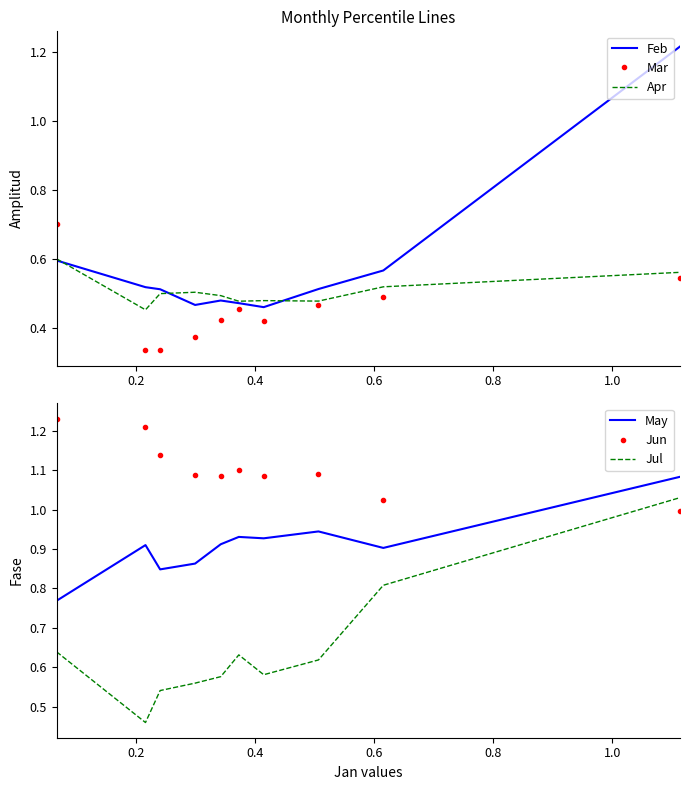

True or false: May and Jul intersect in this chart.

False